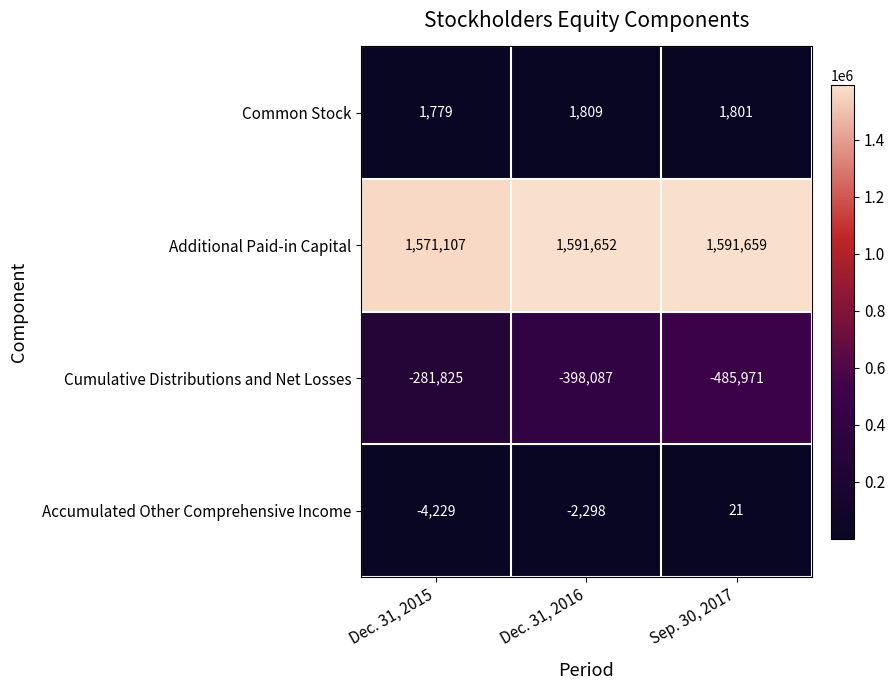

The Additional Paid-in Capital series shows 1591659 at Sep. 30, 2017. True or false?

True